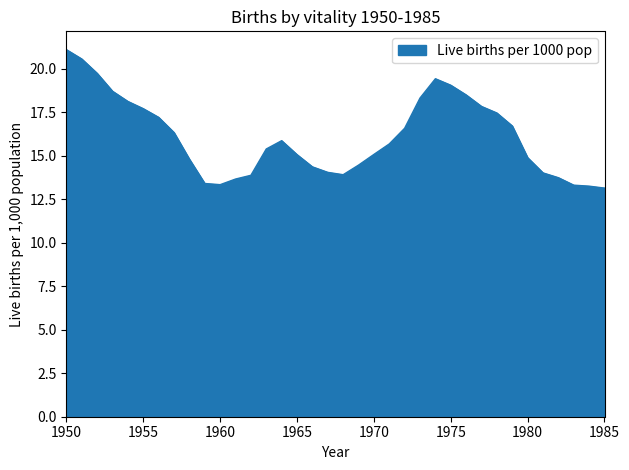

What is the minimum value shown in the chart?

13.1